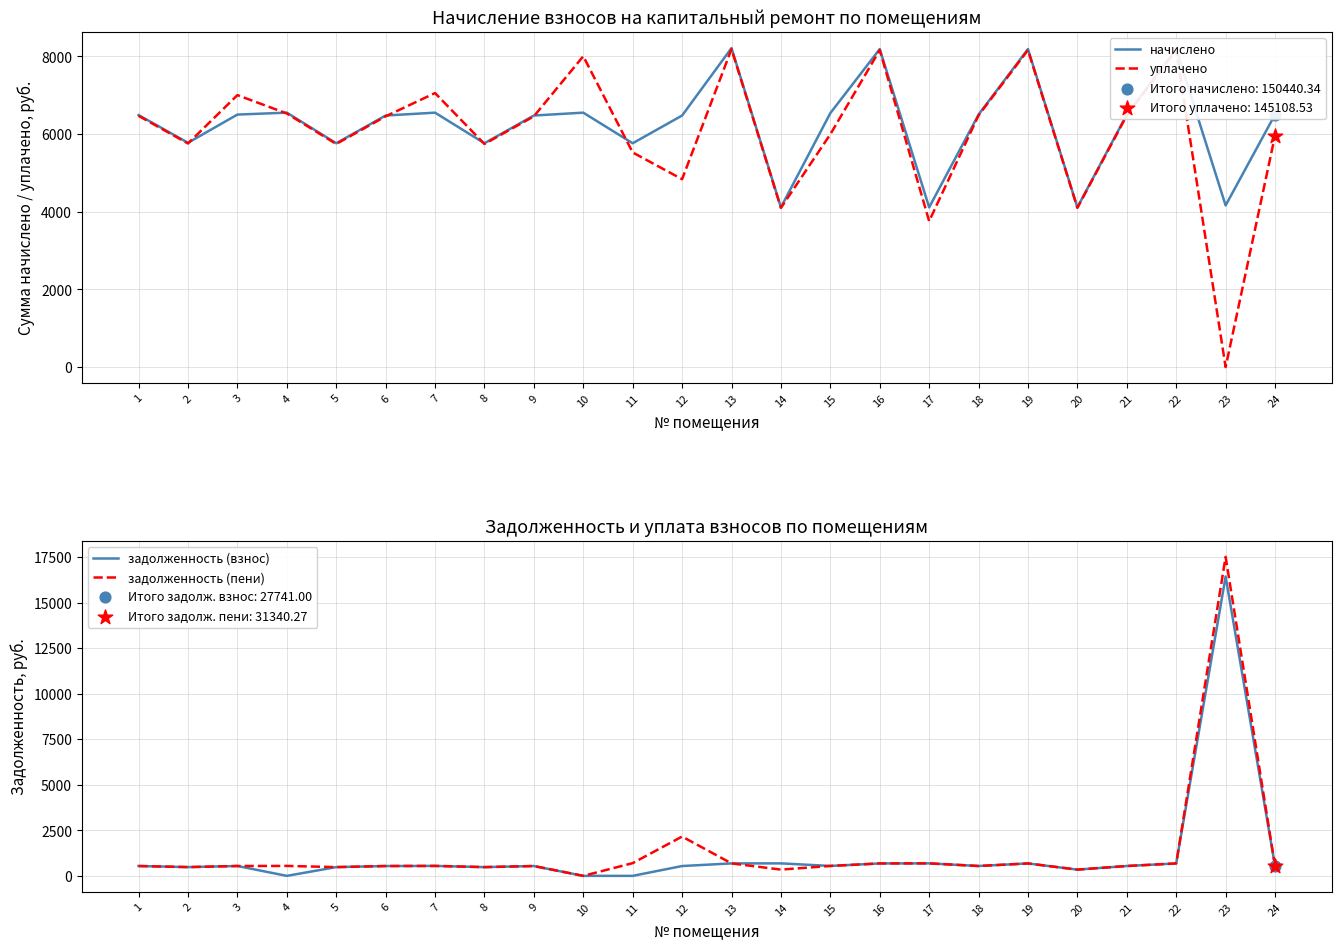

At how many categories does at least one series exceed 11172?

1